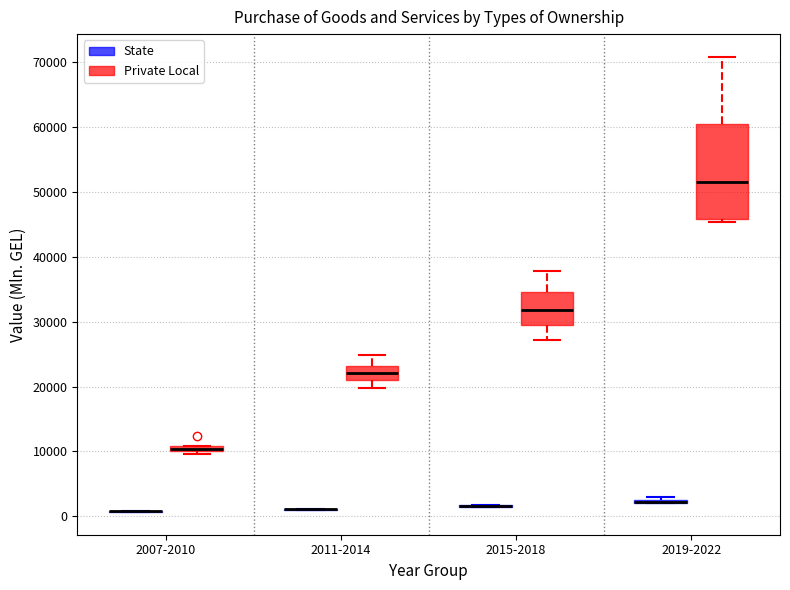

Where does the lower whisker of the box for 2011-2014 (Private Local) end on the y-axis? The values are not printed on the chart, so give them approximately, as read against the axis.

20000